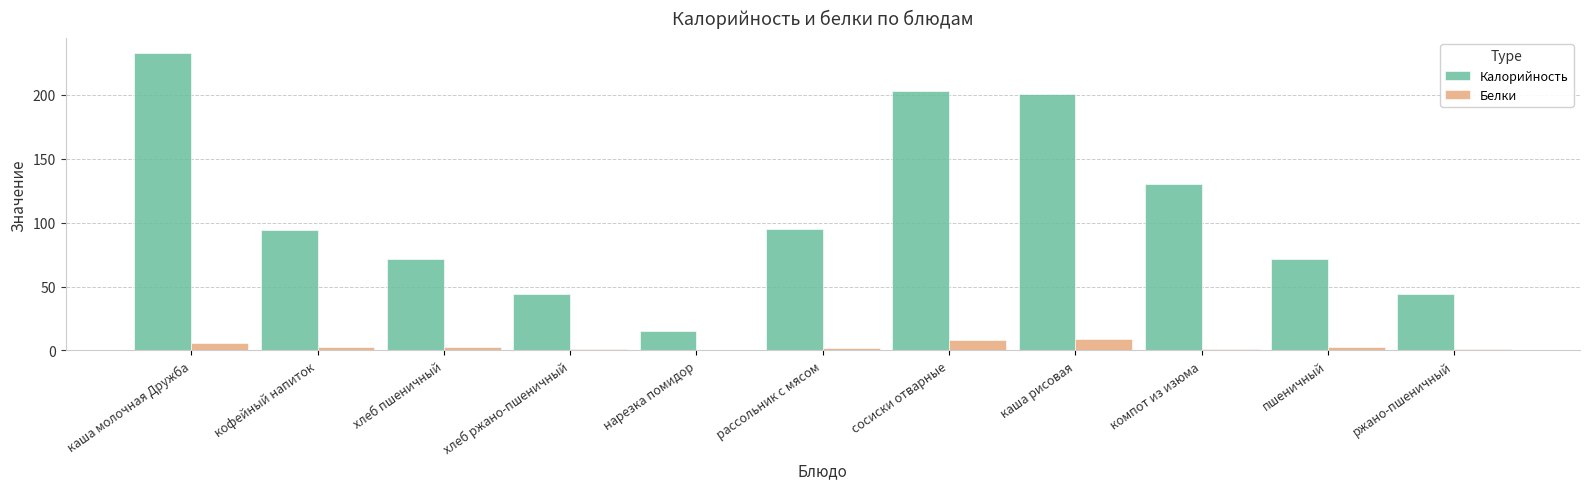

What is the highest value of the Белки series?

8.6